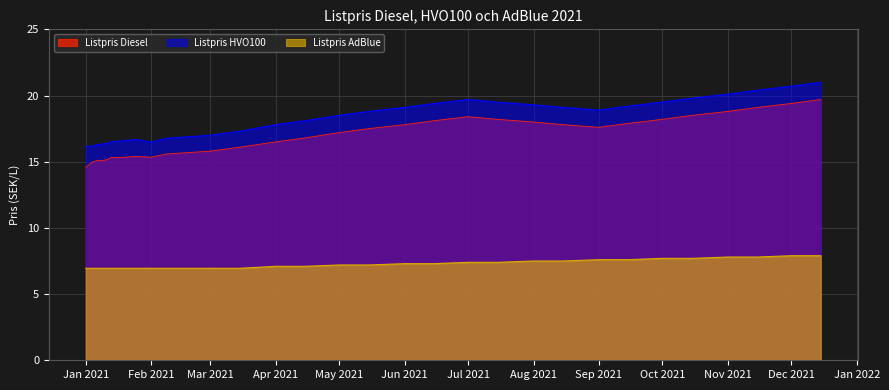

What is the smallest value displayed?

7.0